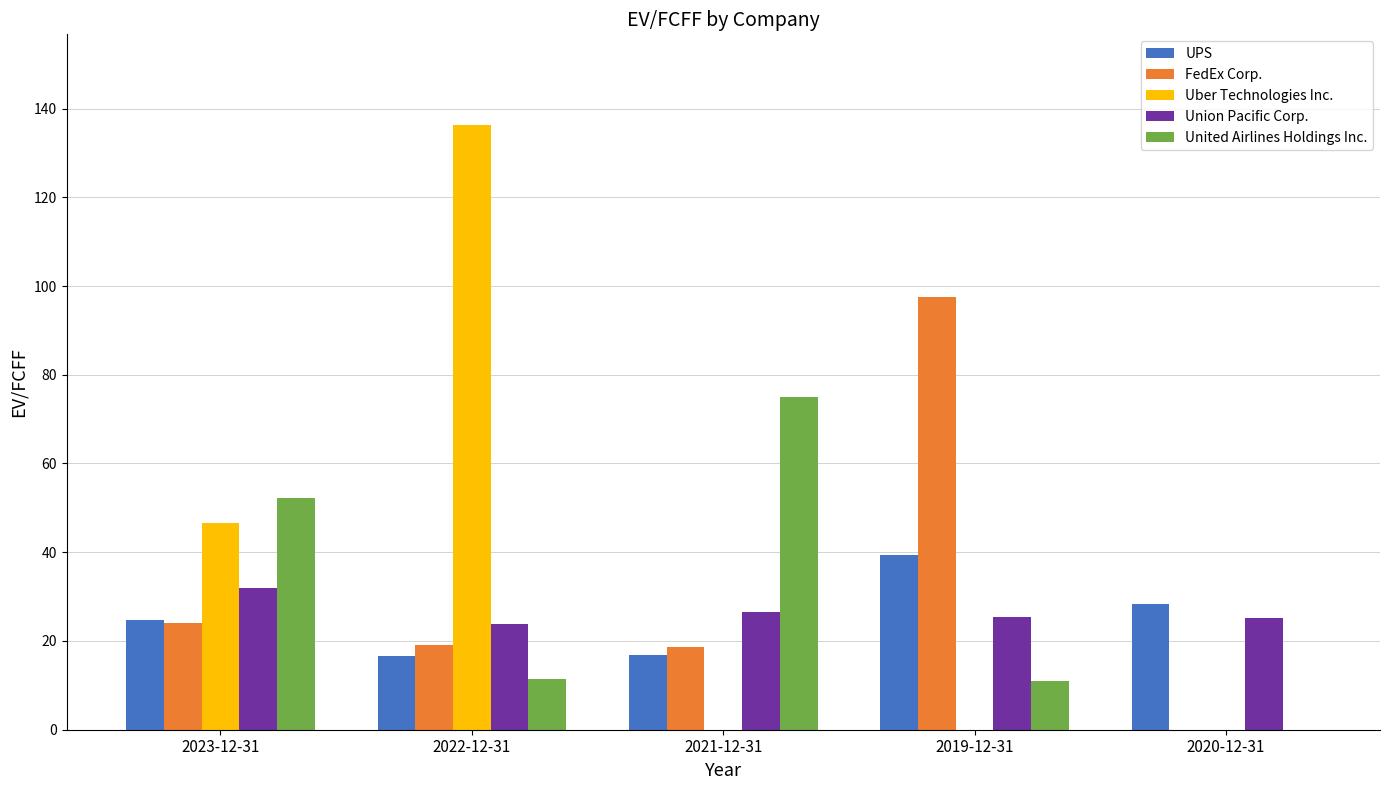

Between 2022-12-31 and 2020-12-31, which series saw the biggest shift?

Uber Technologies Inc.